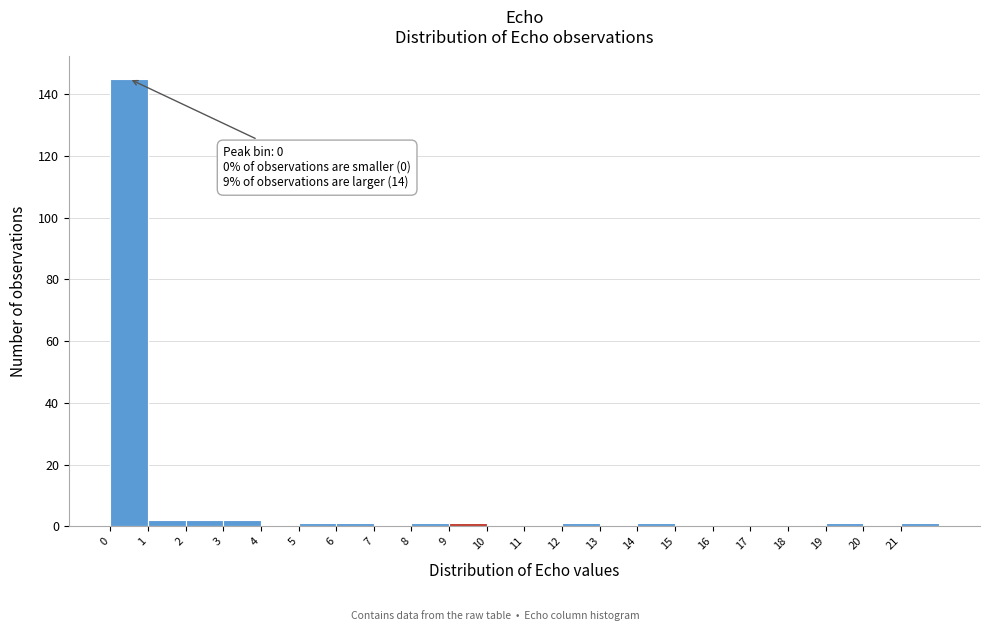

Which range on the x-axis has the tallest bar?

0 to 1